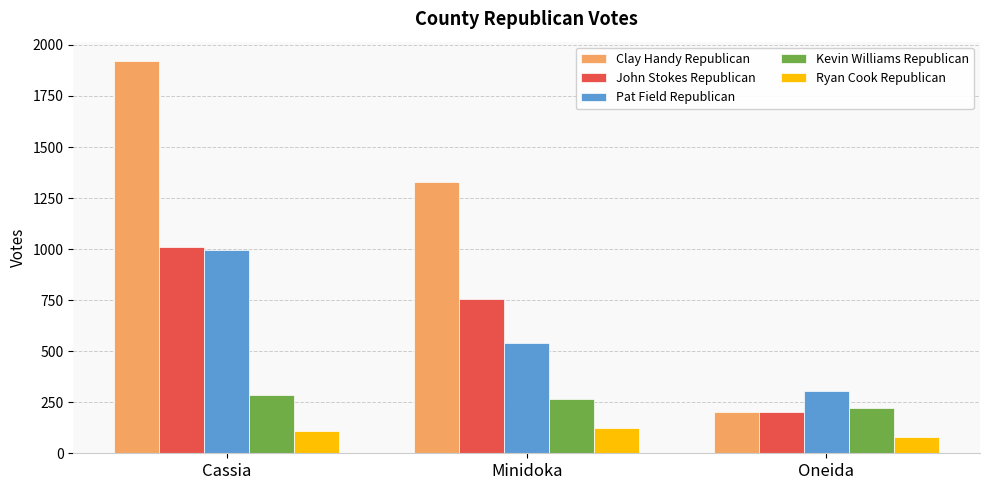

Reading left to right, transcribe all the data shown in this chart.

Clay Handy Republican: 1920	1331	201
John Stokes Republican: 1009	755	200
Pat Field Republican: 997	541	303
Kevin Williams Republican: 284	265	224
Ryan Cook Republican: 107	126	78